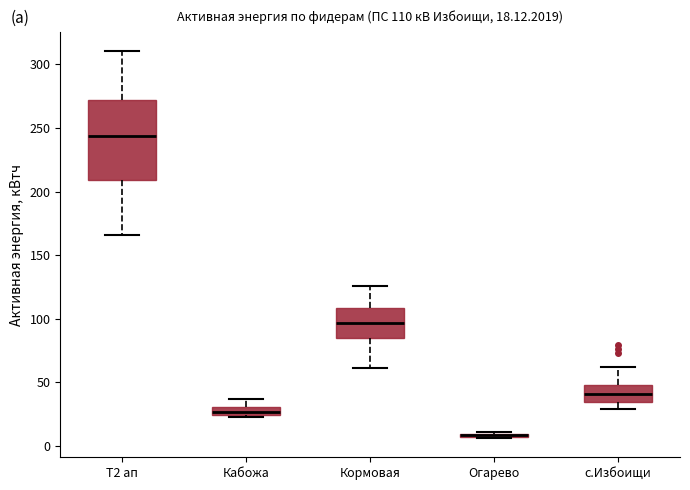

Which box is the tallest, from its lower edge to its upper edge?

Т2 ап